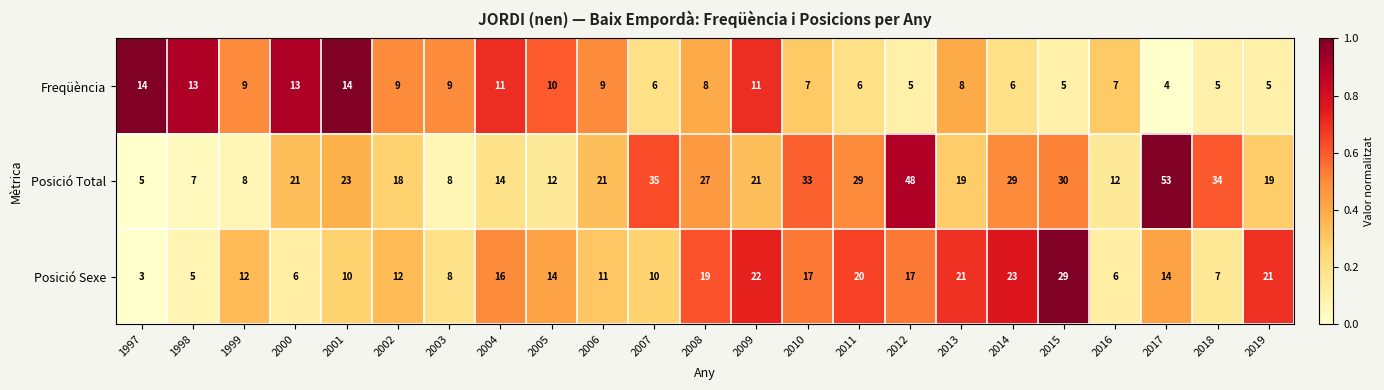

Which series has the largest range (max minus min)?

Posició Total